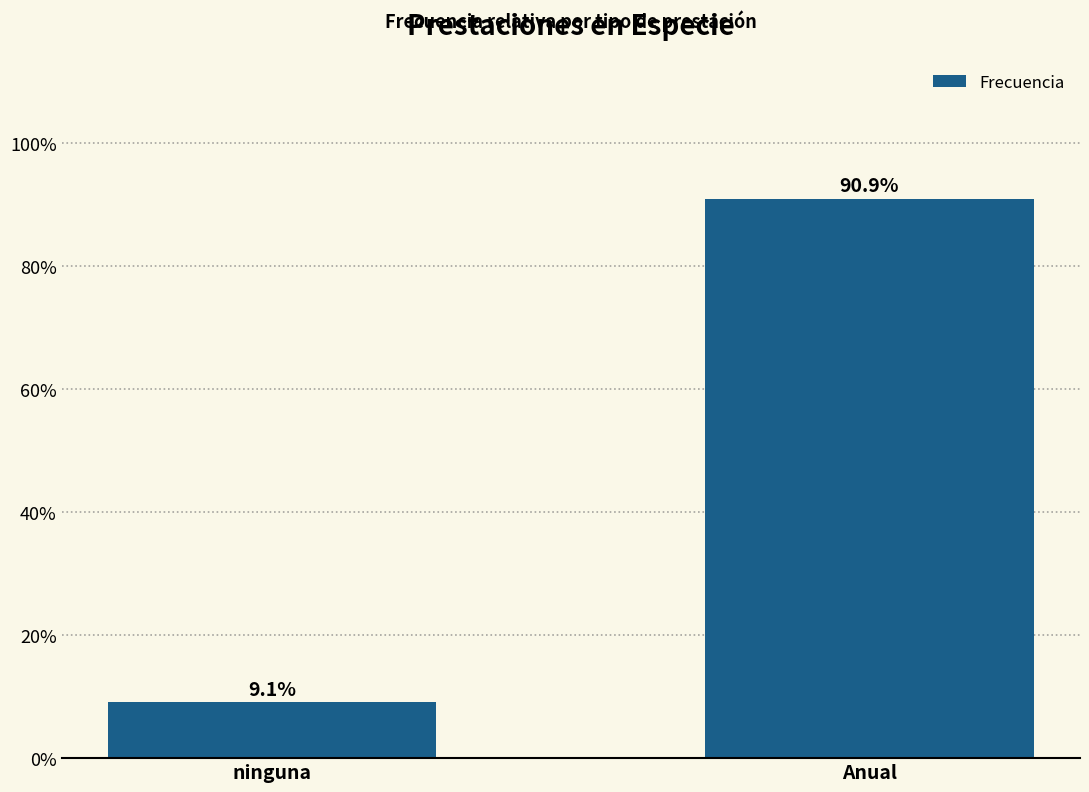

Reading right to left, list all the values displayed in this chart.

90.9	9.1